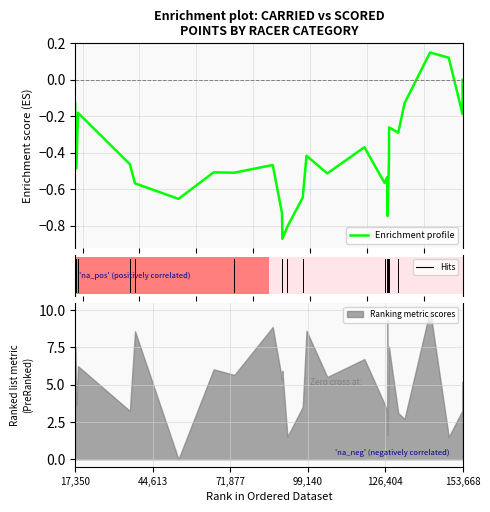

What is the highest value of the Ranking metric scores series?

10.0